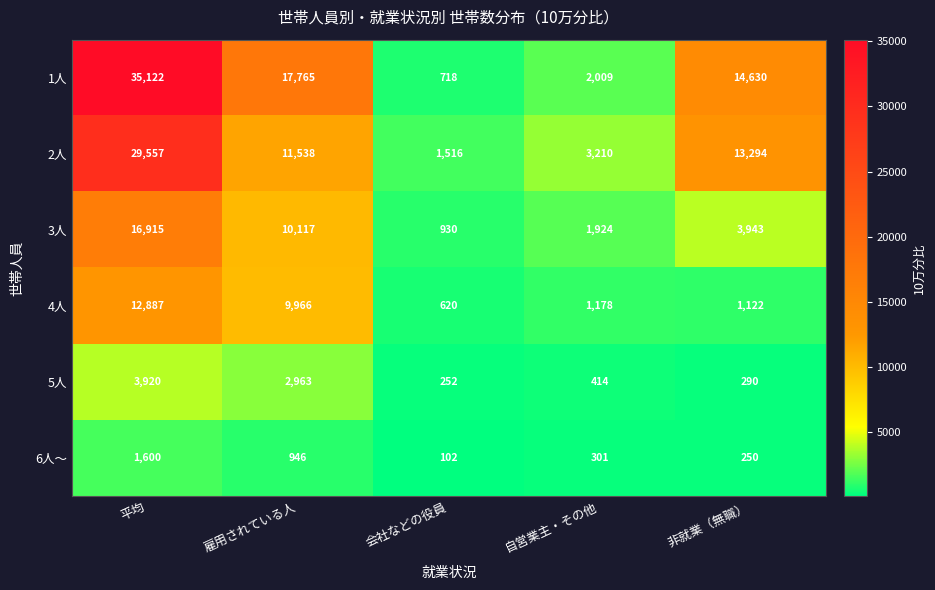

Rank the series at 自営業主・その他 from highest to lowest value.

2人, 1人, 3人, 4人, 5人, 6人～